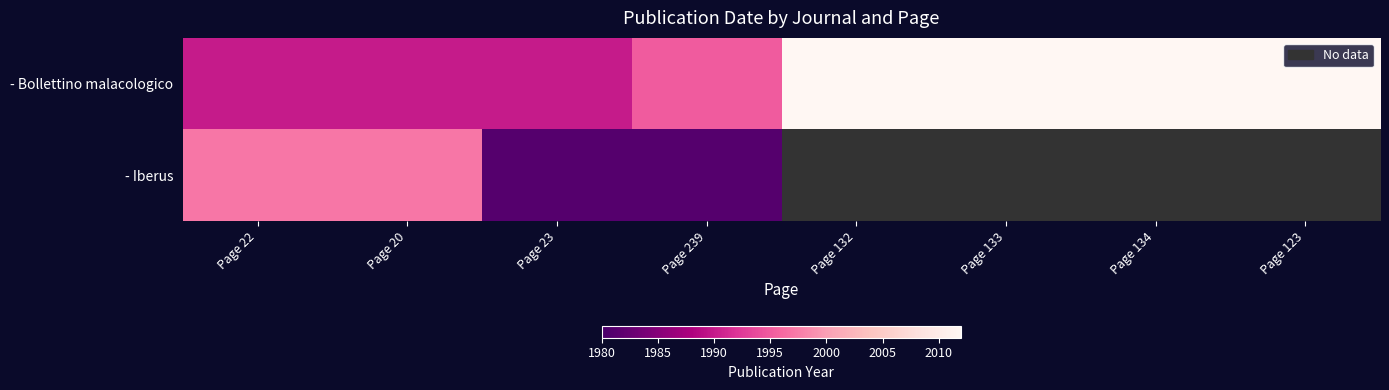

Rank the categories by - Bollettino malacologico value from highest to lowest.

Page 132, Page 133, Page 134, Page 123, Page 239, Page 22, Page 20, Page 23